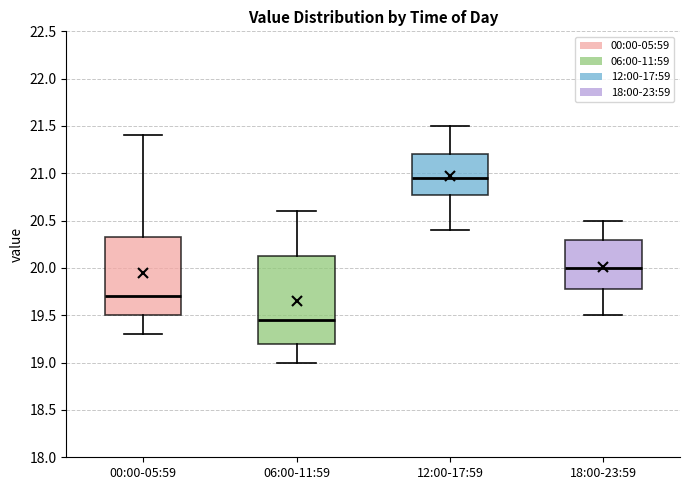

Reading left to right, transcribe this box plot: for each box, give where its median line is, the range the box spans, and where its two whiskers end, as read against the y-axis. The values are not printed on the chart, so give them approximately, as read against the axis.

00:00-05:59: median 19.70, box 19.50 to 20.35, whiskers 19.30 to 21.40
06:00-11:59: median 19.45, box 19.20 to 20.15, whiskers 19.00 to 20.60
12:00-17:59: median 20.95, box 20.80 to 21.20, whiskers 20.40 to 21.50
18:00-23:59: median 20.00, box 19.80 to 20.30, whiskers 19.50 to 20.50